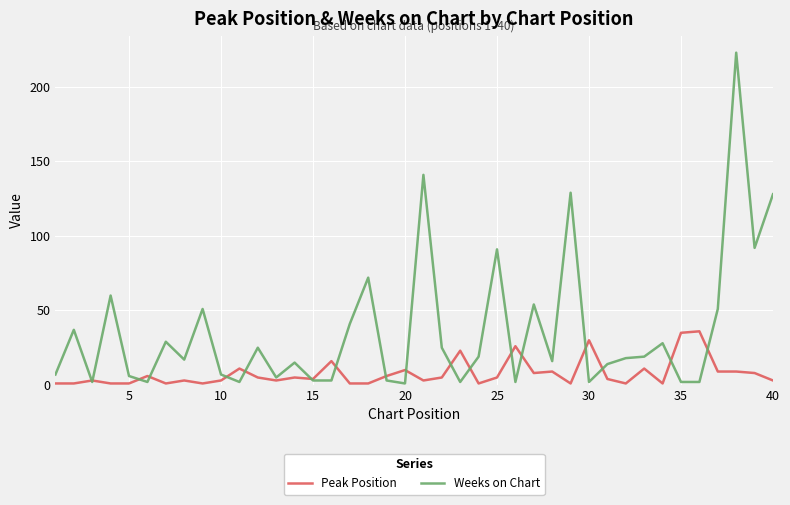

Which series has the largest total across all categories?

Weeks on Chart